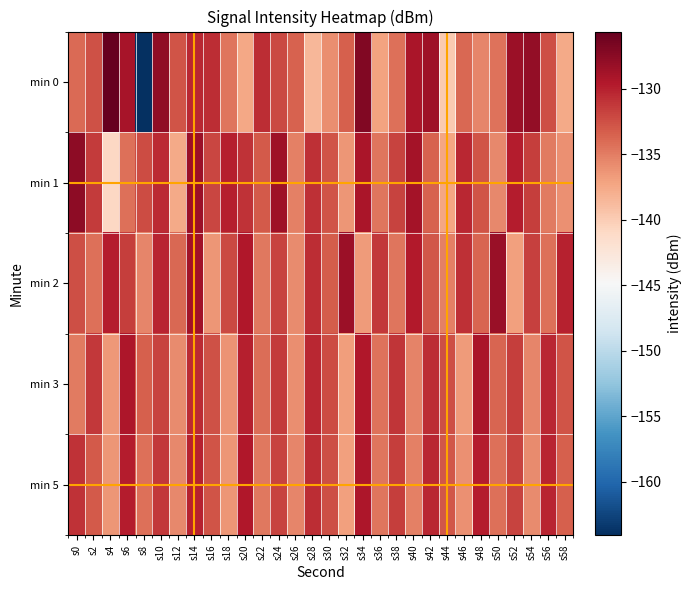

At which category is the sum across all series the highest?

s14